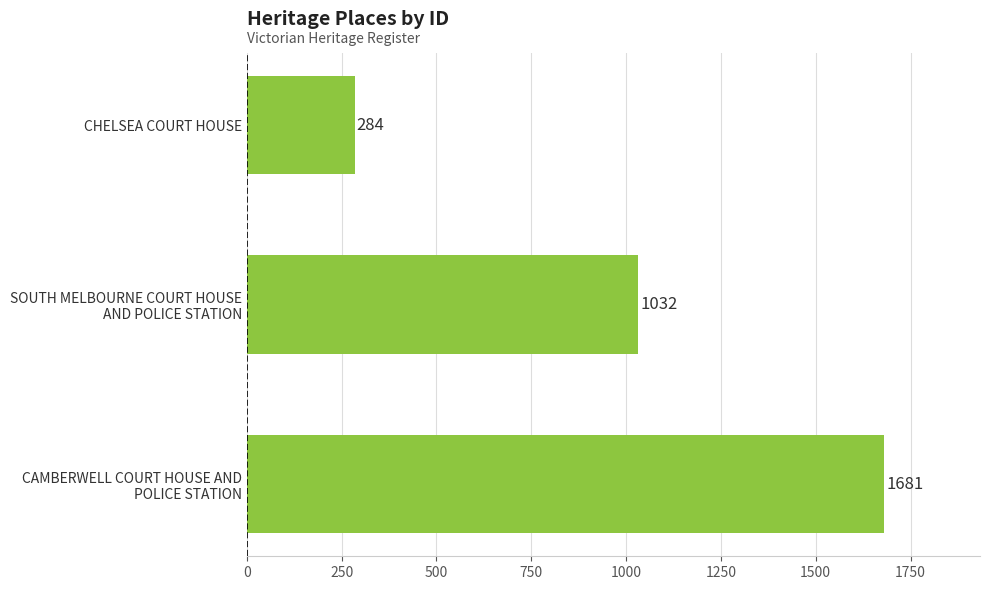

How many bars are there in total?

3